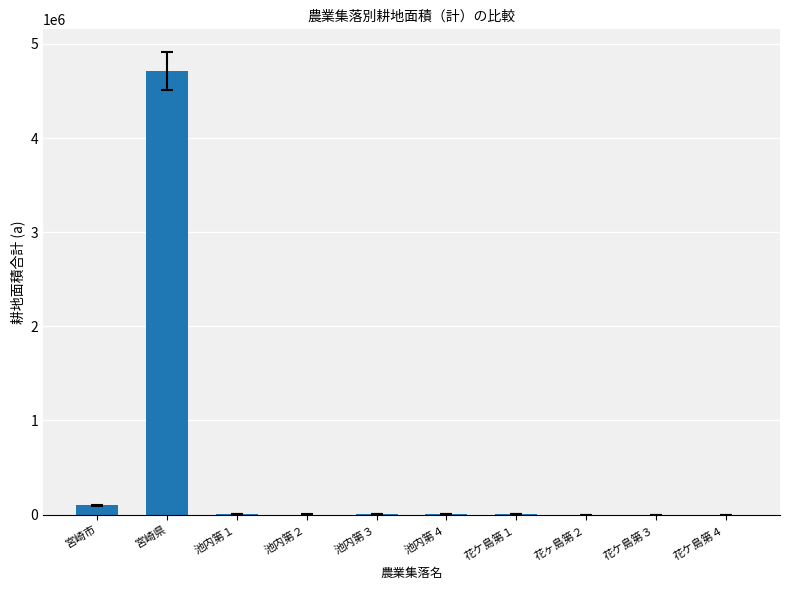

What is the sum of all values?

4813556